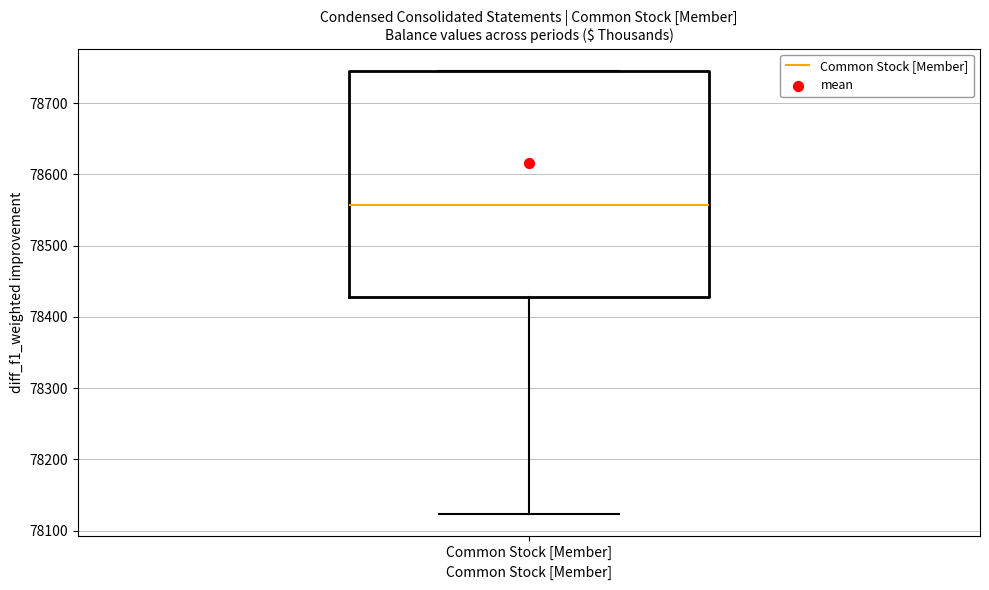

Where does the median line of the box for Common Stock [Member] sit on the y-axis? The values are not printed on the chart, so give them approximately, as read against the axis.

78560